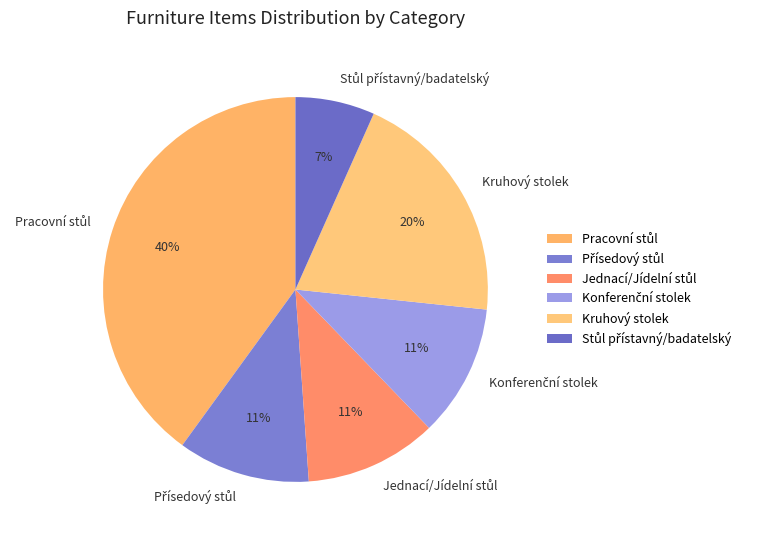

What percentage is the Kruhový stolek slice, to the nearest percent?

20%